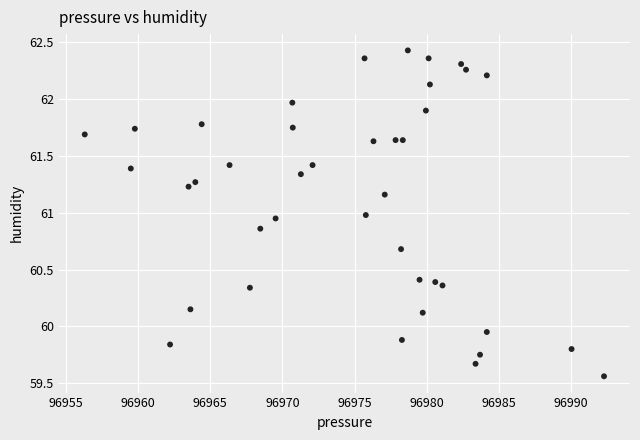

What is the range of X values (max minus min)?

36.0